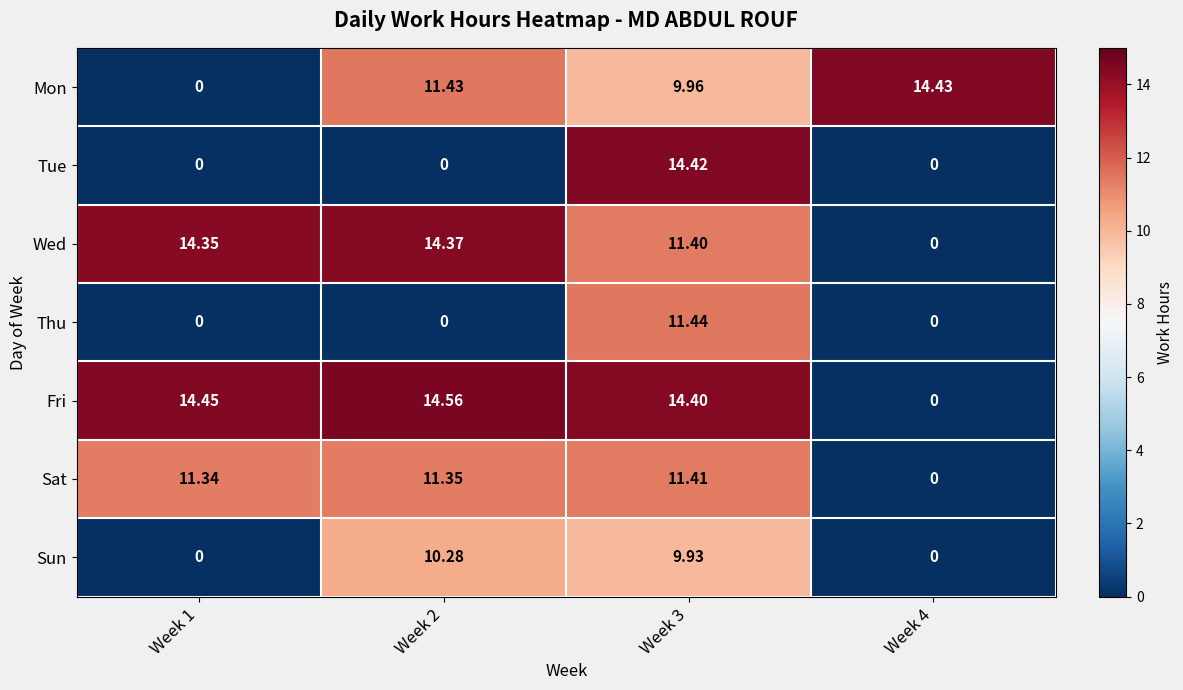

At how many categories does at least one series exceed 10?

4